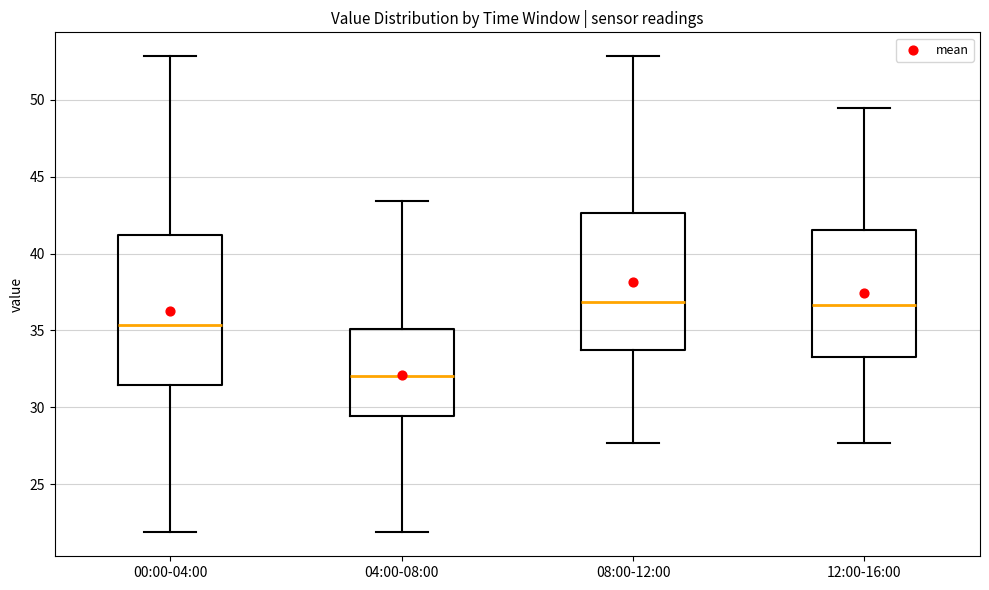

Which box's median line is the lowest?

04:00-08:00